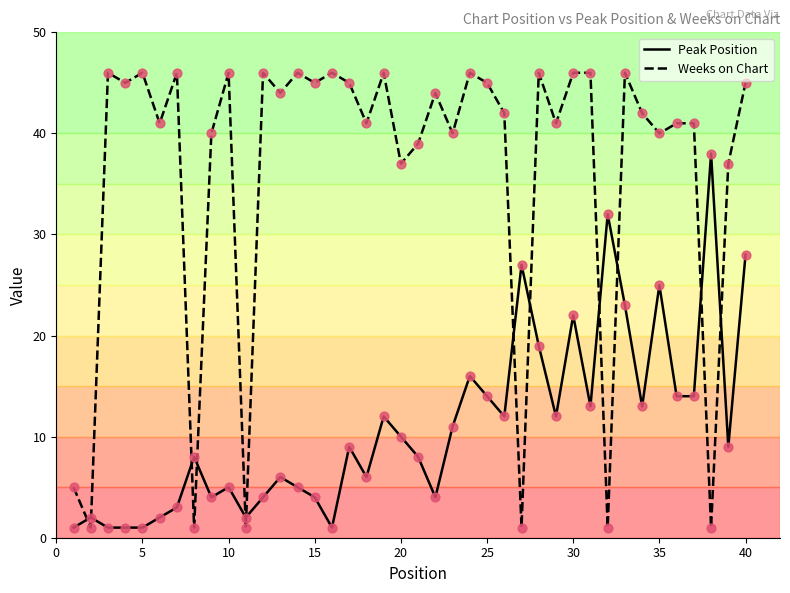

Which series has the largest total across all categories?

Weeks on Chart